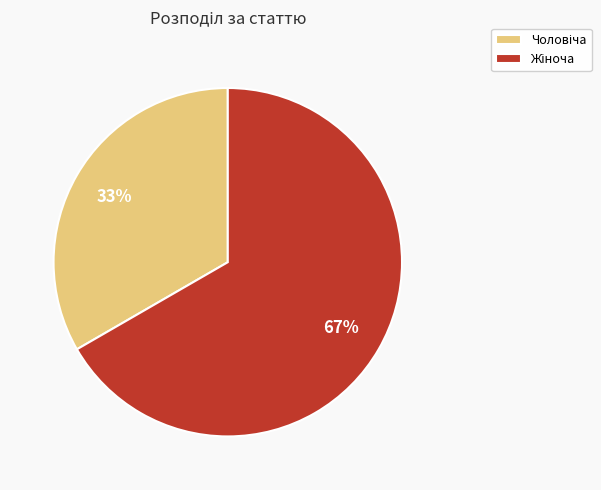

To the nearest percent, what is the average slice percentage?

50%